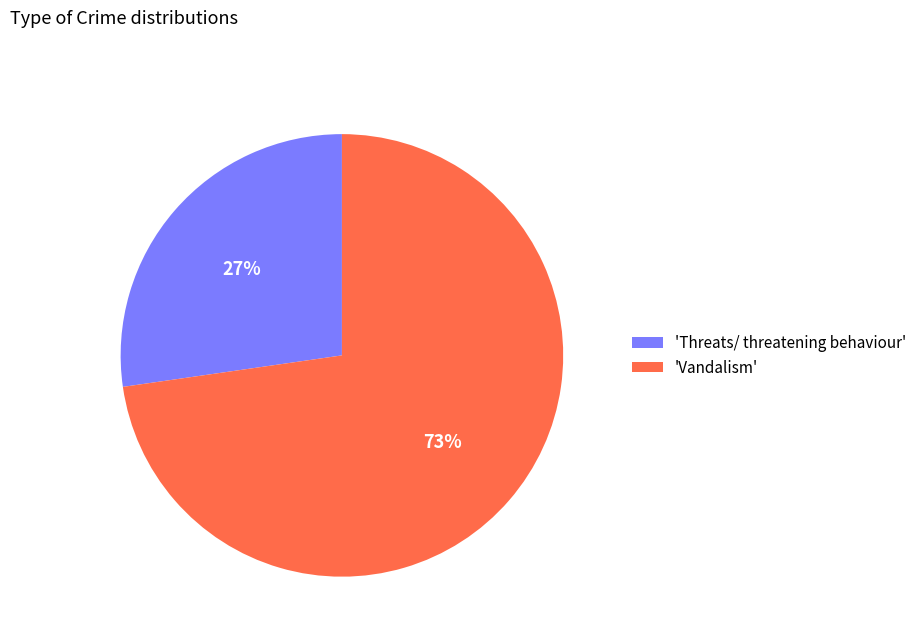

What is the smallest slice in the pie chart?

'Threats/ threatening behaviour'